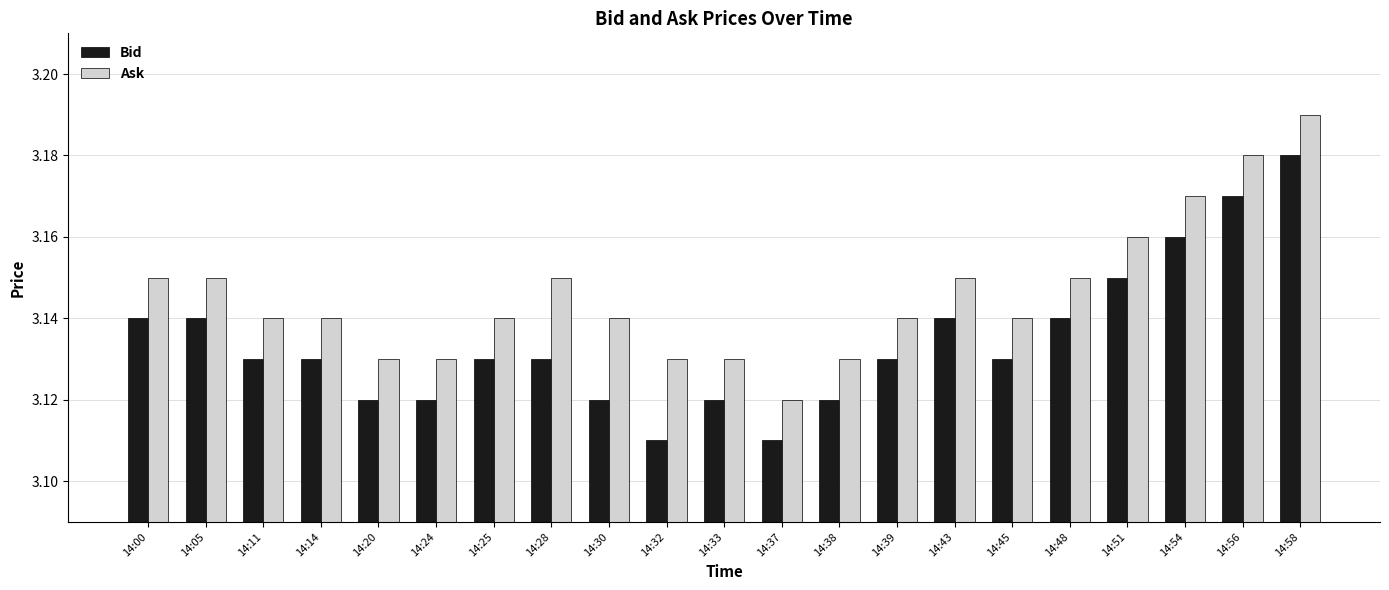

How many Bid values are between 3 and 4?

21